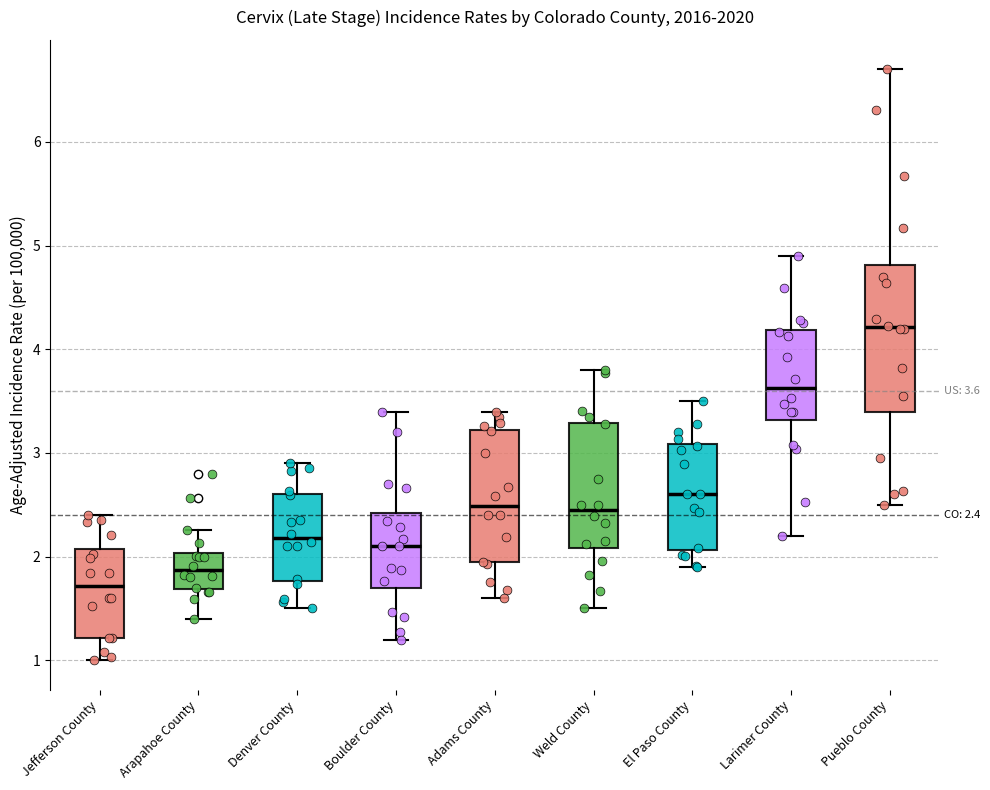

Which box has the lowest median line?

Jefferson County